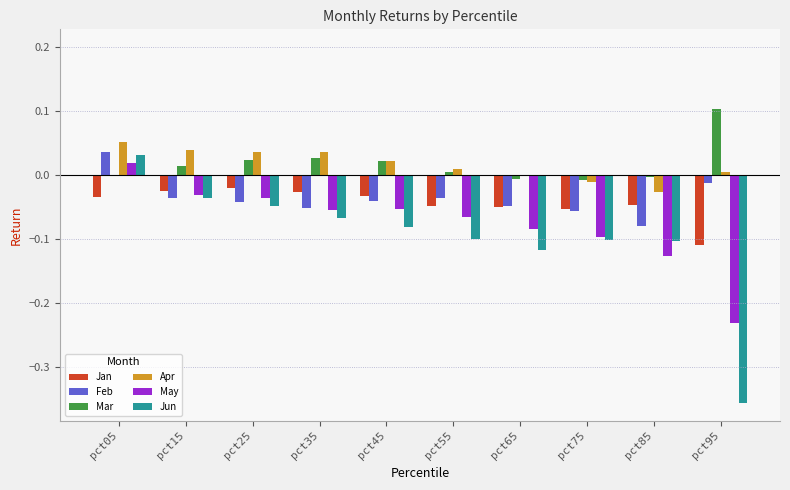

The value of Feb at pct15 is -0.0. True or false?

True